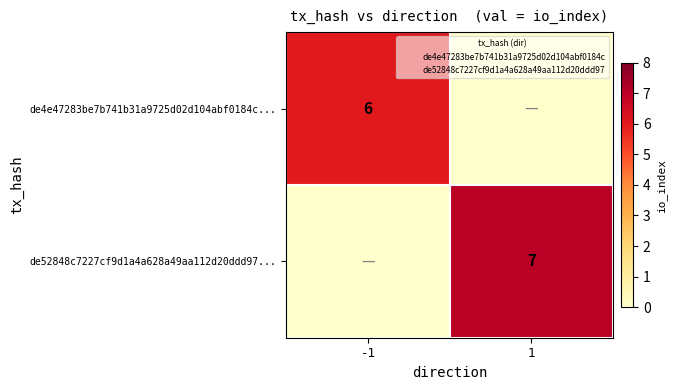

Rank the categories by de52848c7227cf9d1a4a628a49aa112d20ddd97... value from lowest to highest.

-1, 1